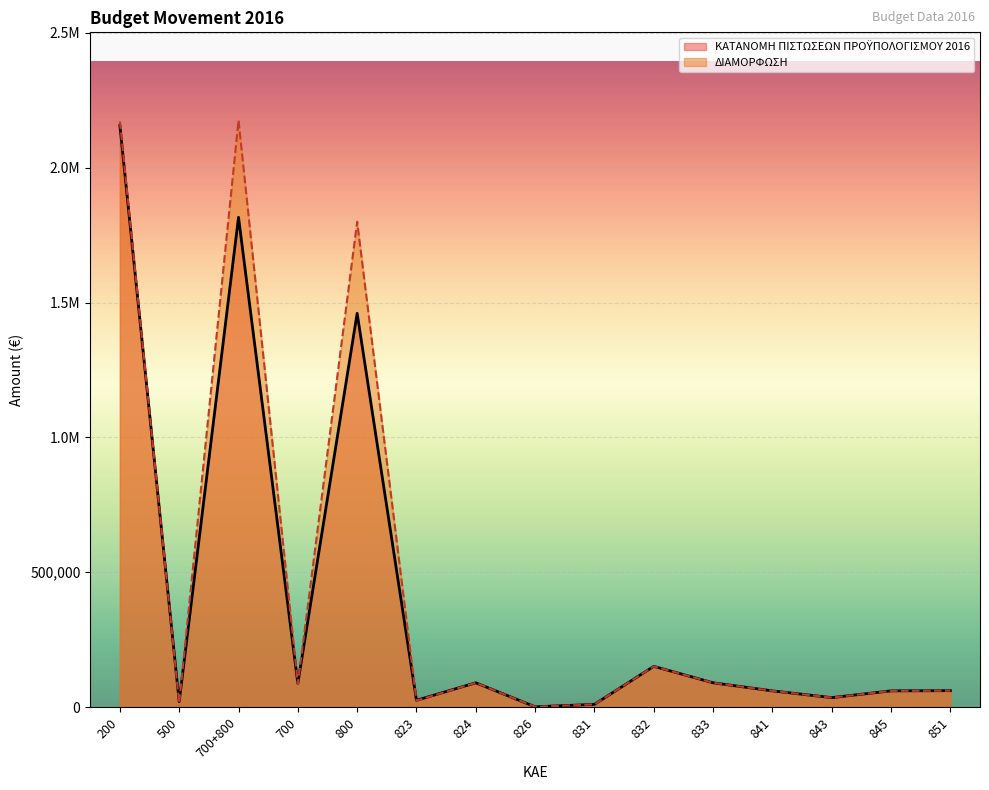

Is the value of ΚΑΤΑΝΟΜΗ ΠΙΣΤΩΣΕΩΝ ΠΡΟΫΠΟΛΟΓΙΣΜΟΥ 2016 at 845 greater than the value of ΔΙΑΜΟΡΦΩΣΗ at 700+800?

No